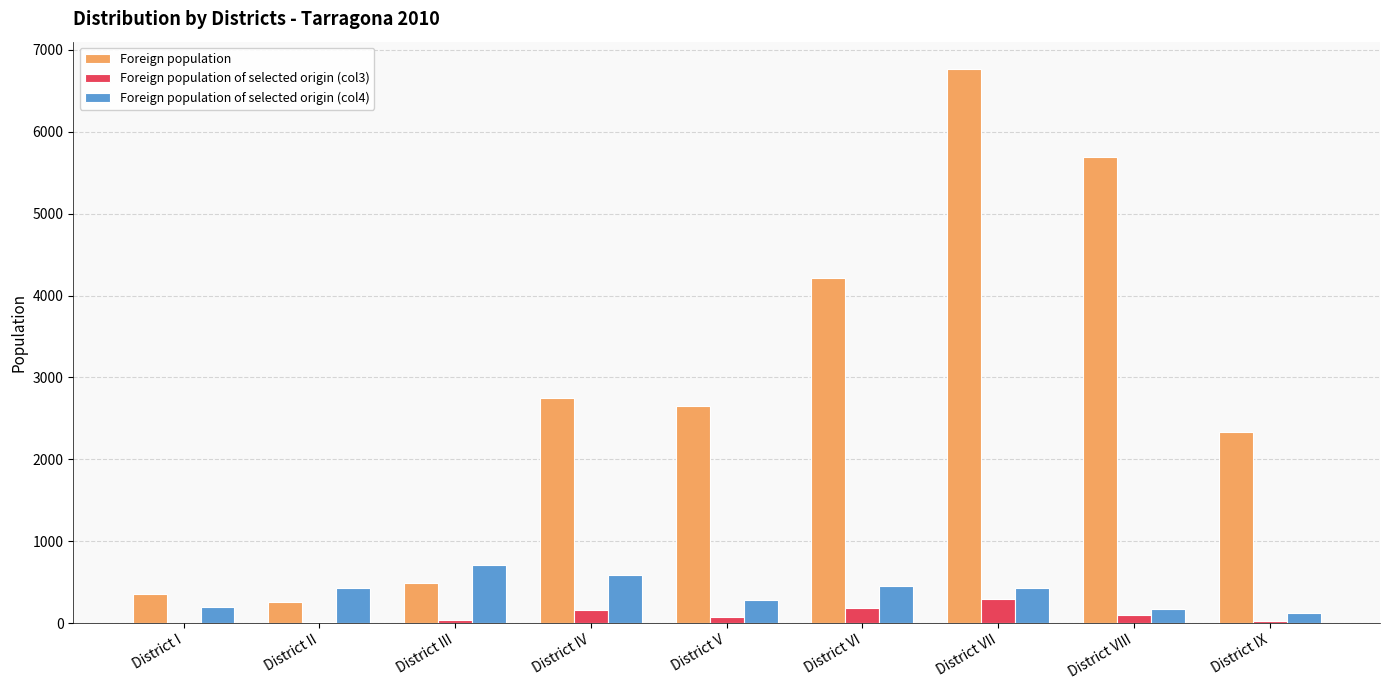

How many categories are shown in the chart?

9